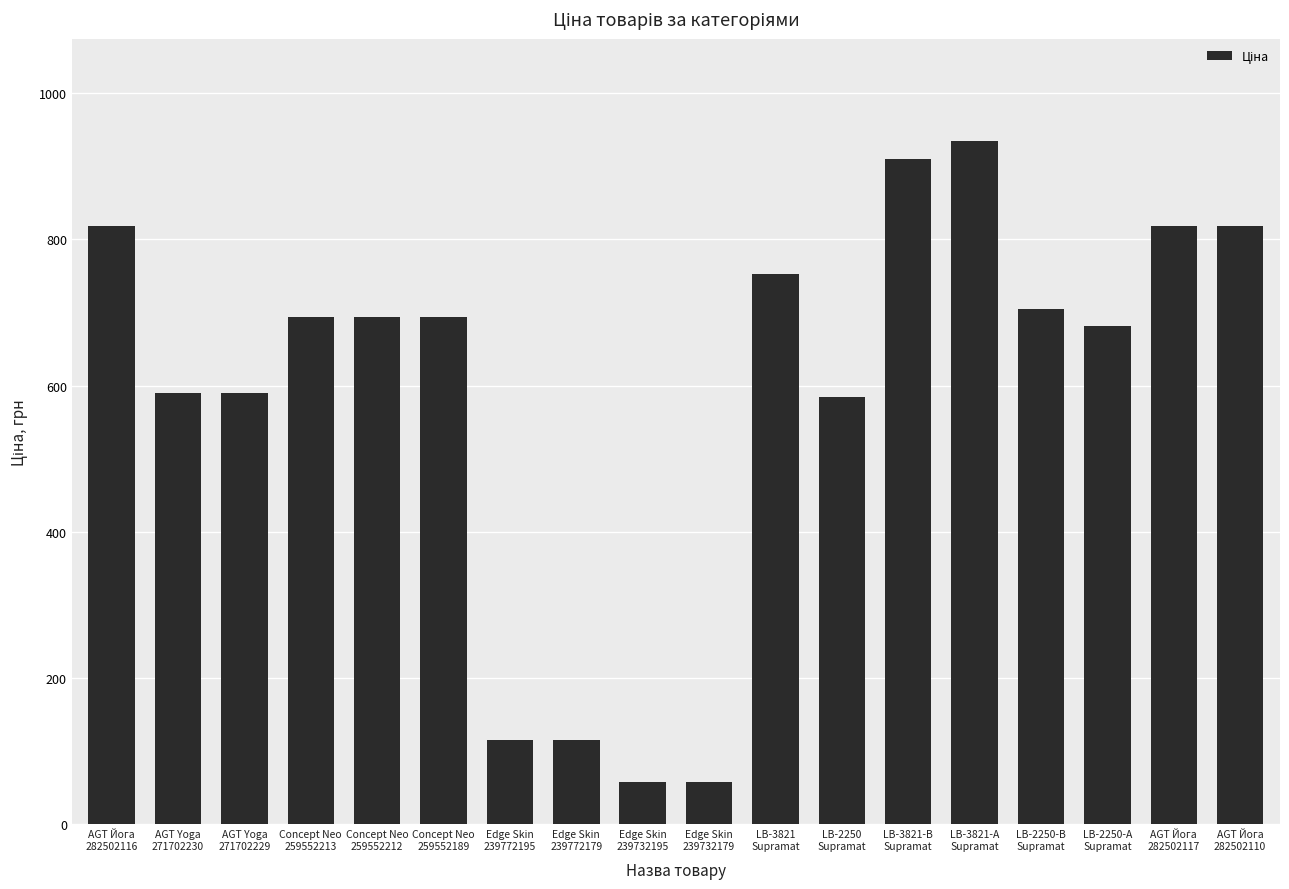

The value at AGT Йога
282502110 is 1158.9. True or false?

False